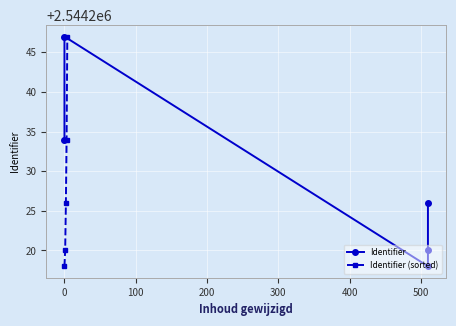

What is the minimum value for Identifier?

2544218